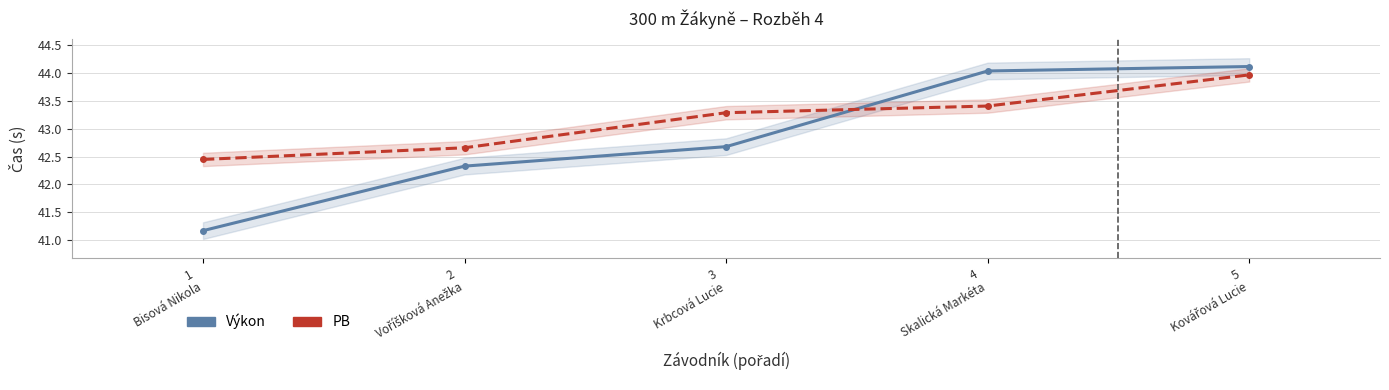

Rank the series by their average value, from lowest to highest.

Výkon, PB